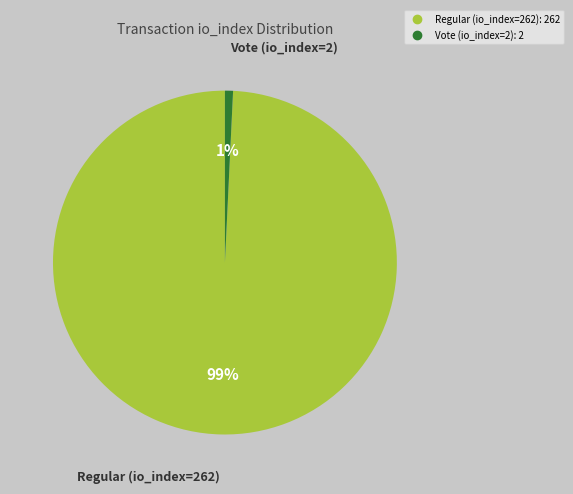

Is there any slice that represents more than half of the pie?

Yes